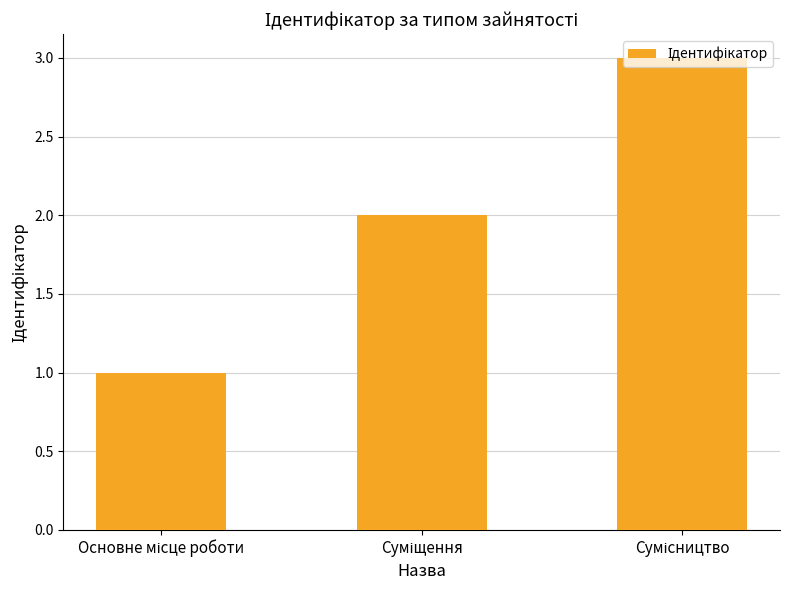

What is the sum of all values?

6